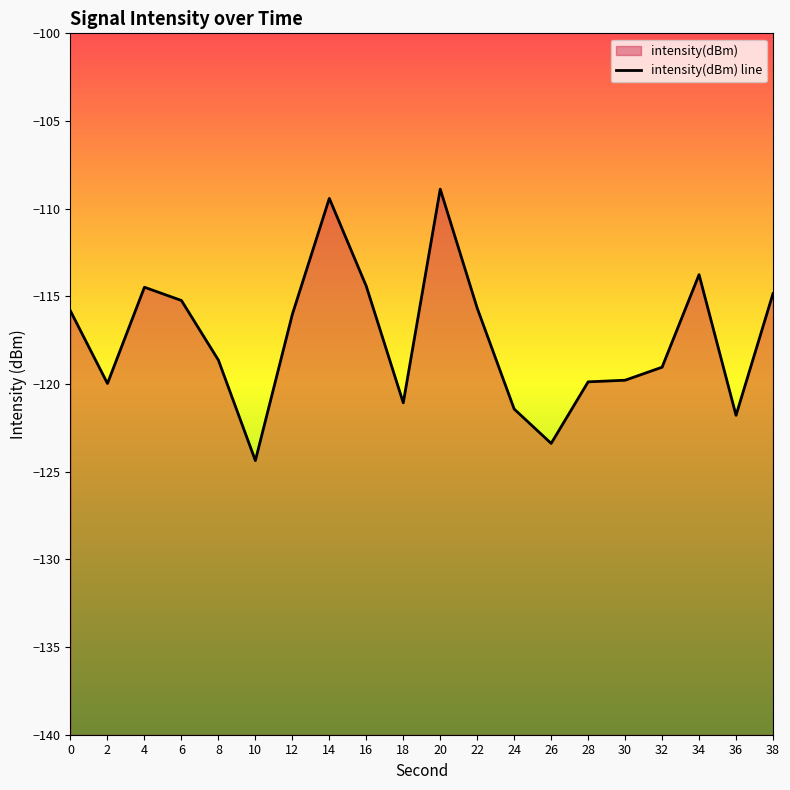

At which label is the value closest to -116?

12